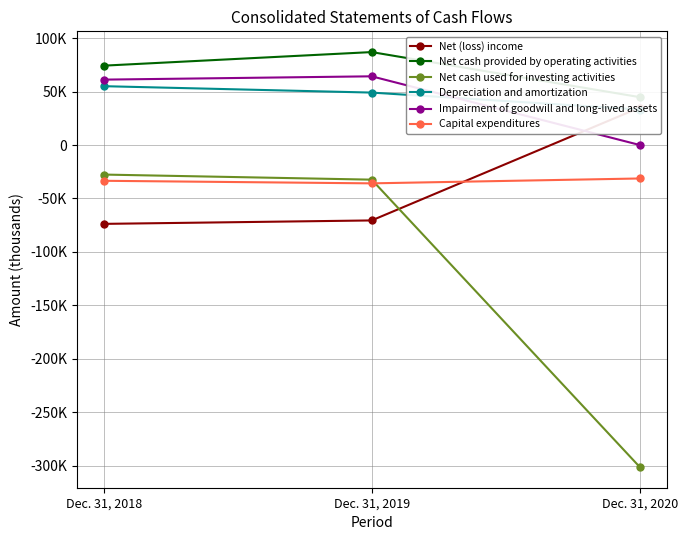

What is the approximate value of Net cash provided by operating activities at Dec. 31, 2020, to the nearest 10?

44740